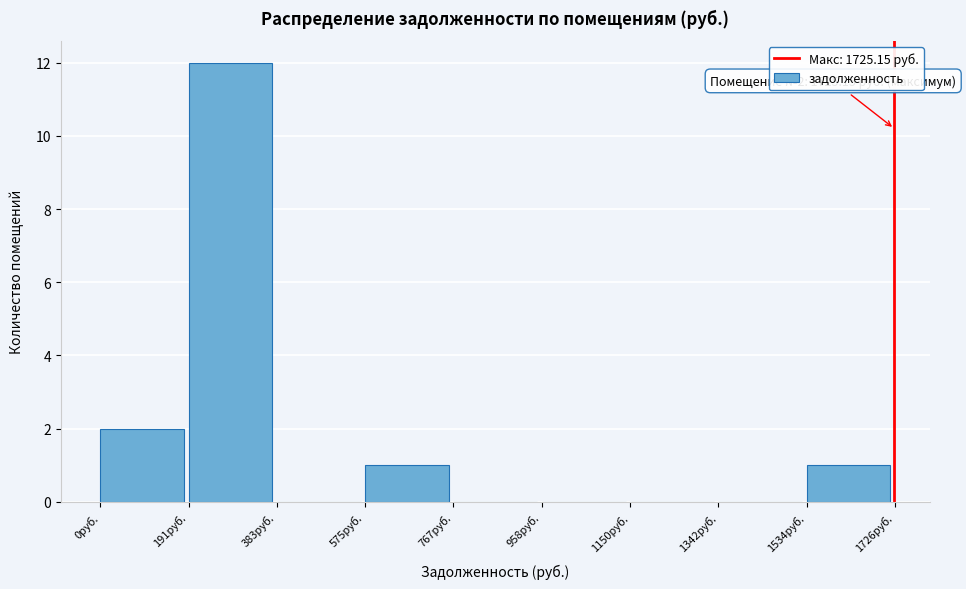

Which range on the x-axis has the tallest bar?

200 to 380